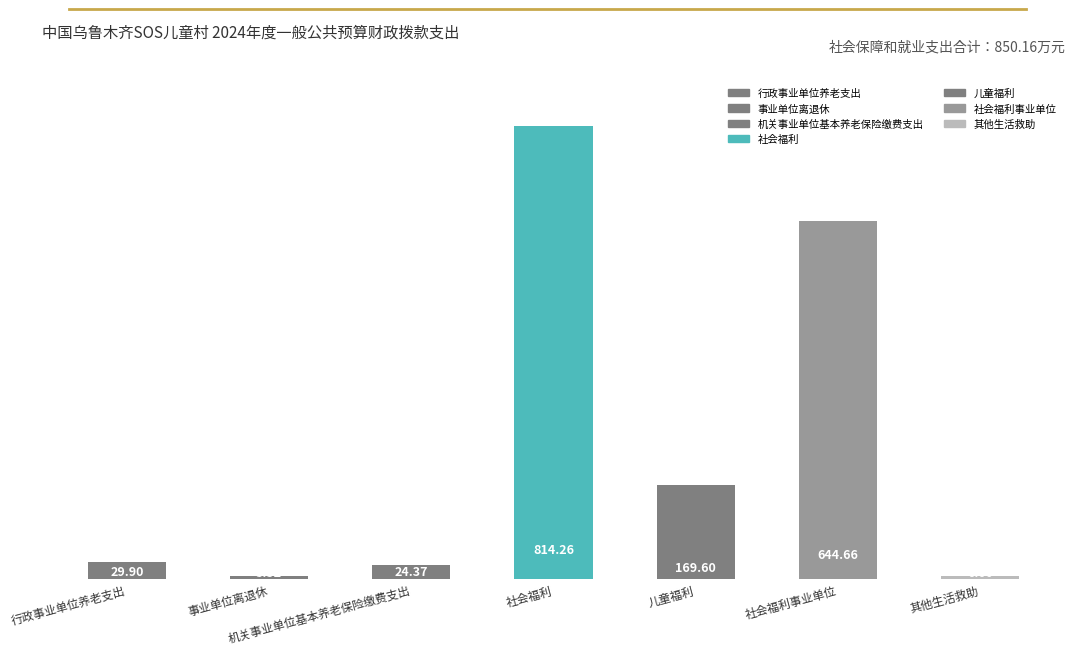

The value at 其他生活救助 is 8.8. True or false?

False